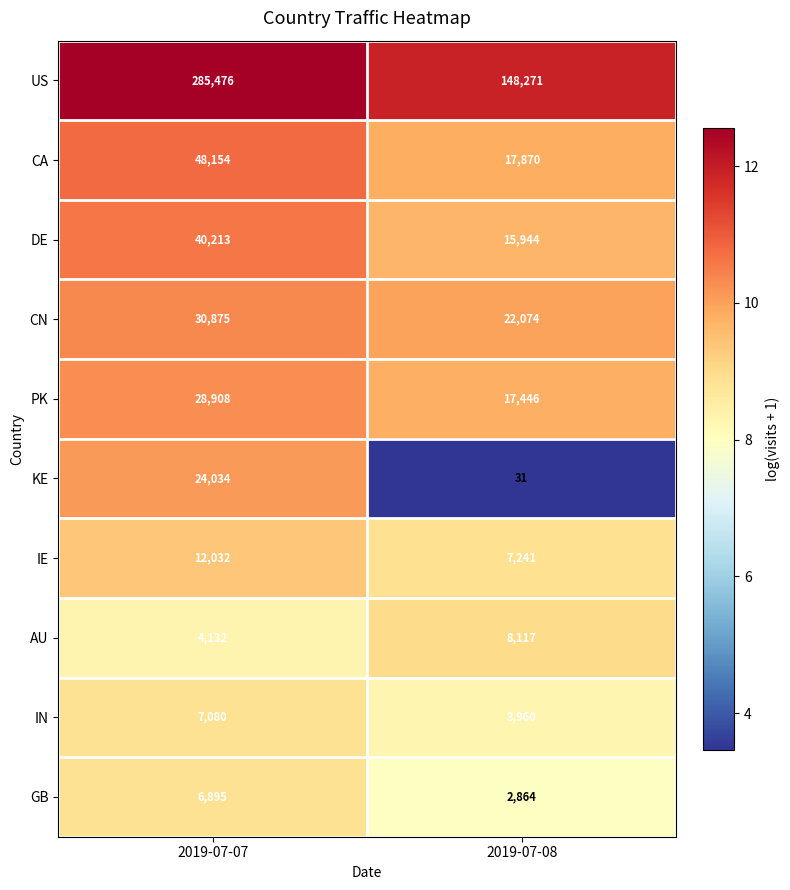

What is the difference between the AU values at 2019-07-07 and 2019-07-08?

3985